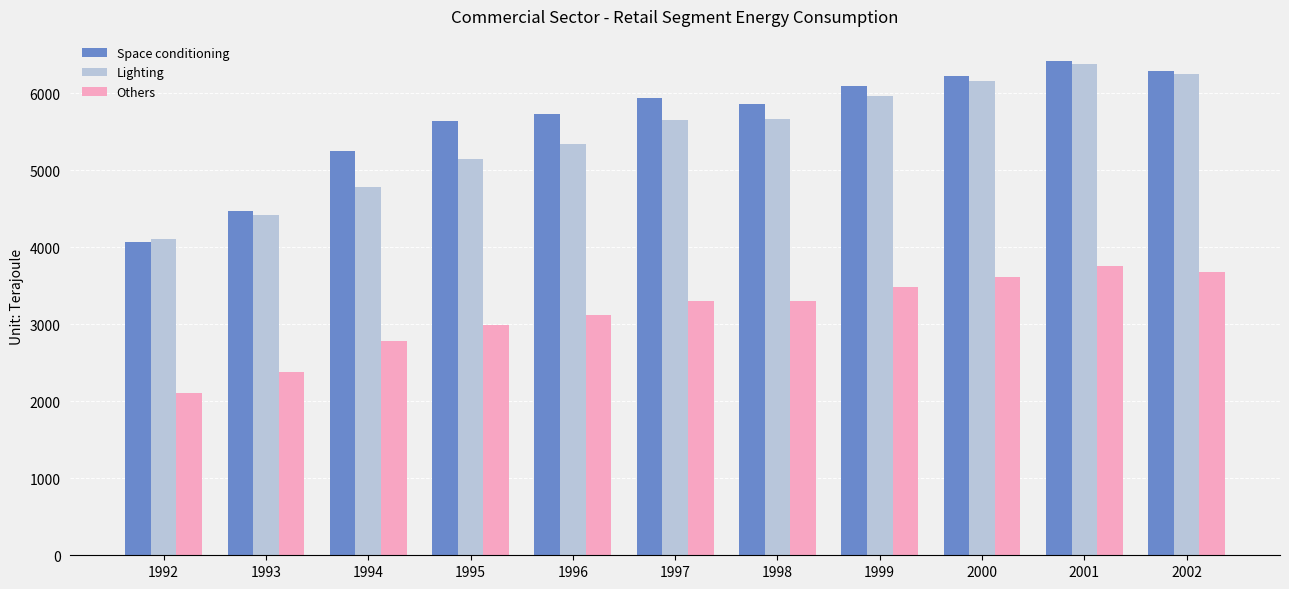

At 2000, list the series in order from largest to smallest.

Space conditioning, Lighting, Others